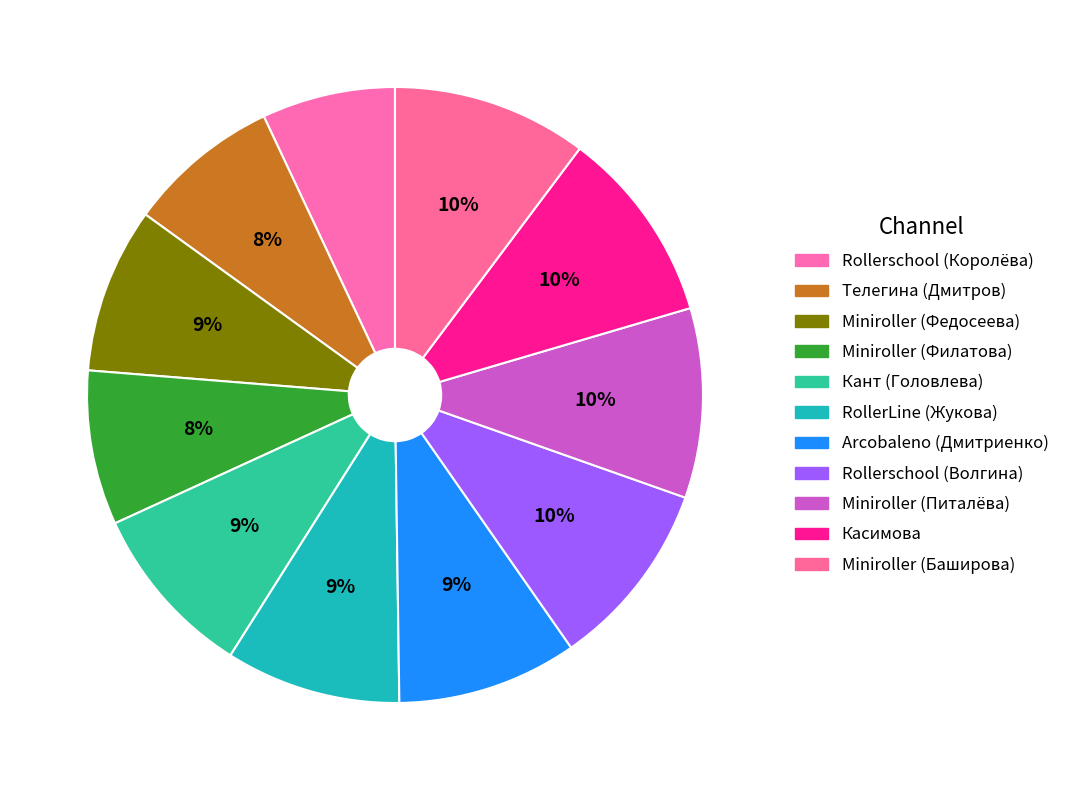

Count the number of slices in the pie.

11